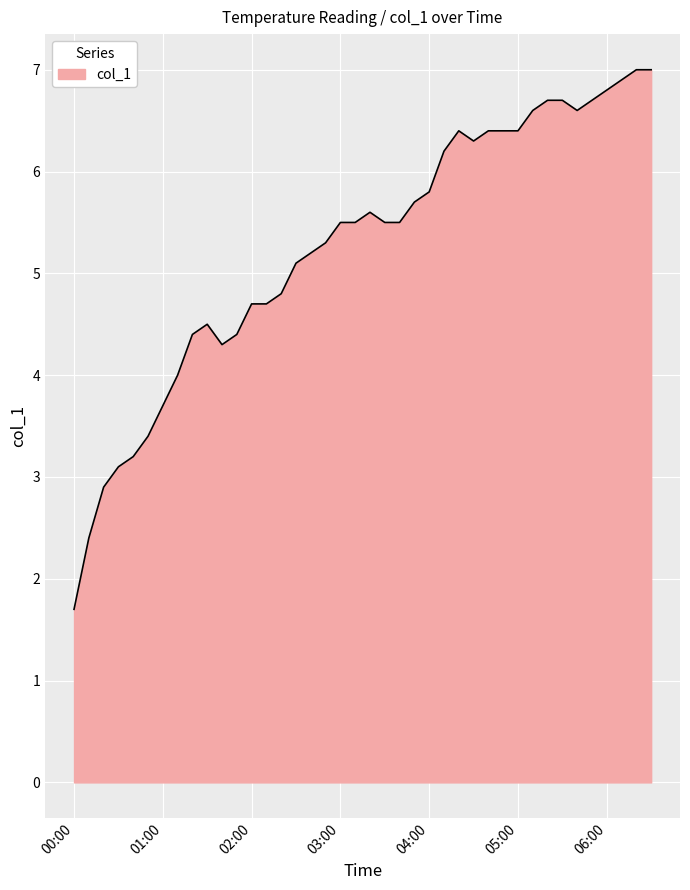

What is the minimum value shown in the chart?

1.7